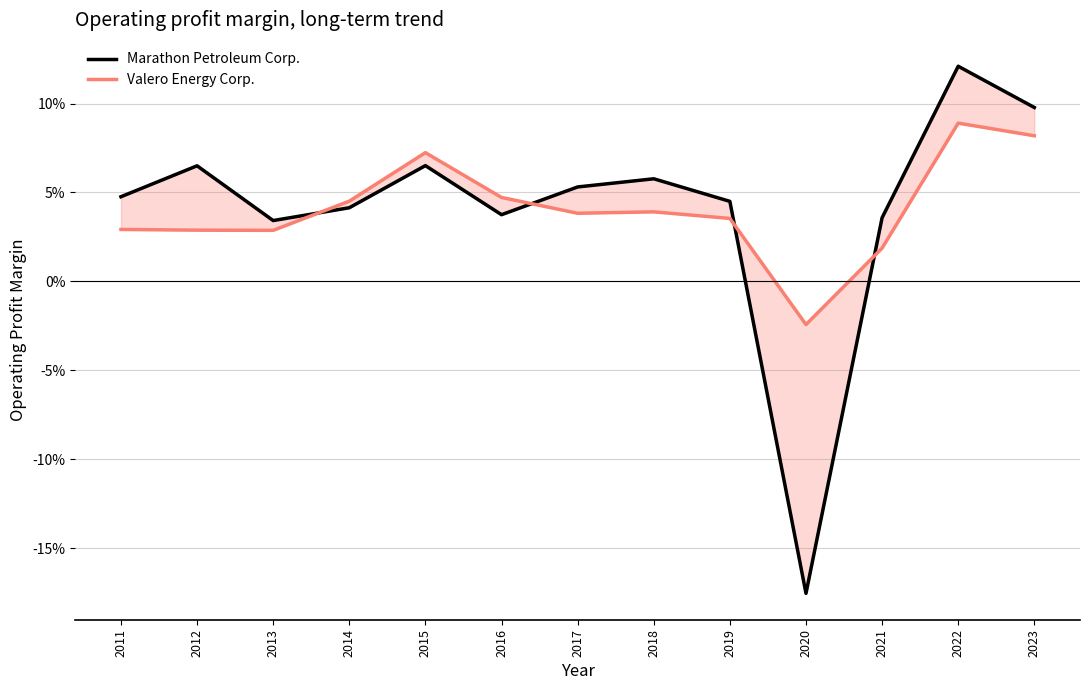

True or false: Marathon Petroleum Corp. has a value of 0.2 at 2022.

False